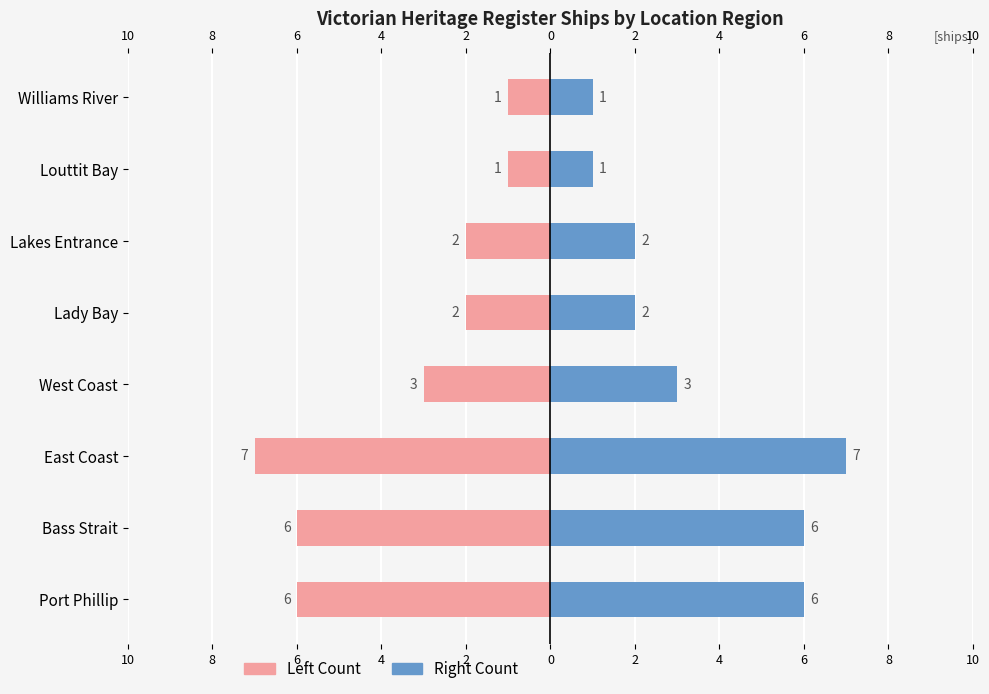

How many values in the Left Count series are below -2?

4